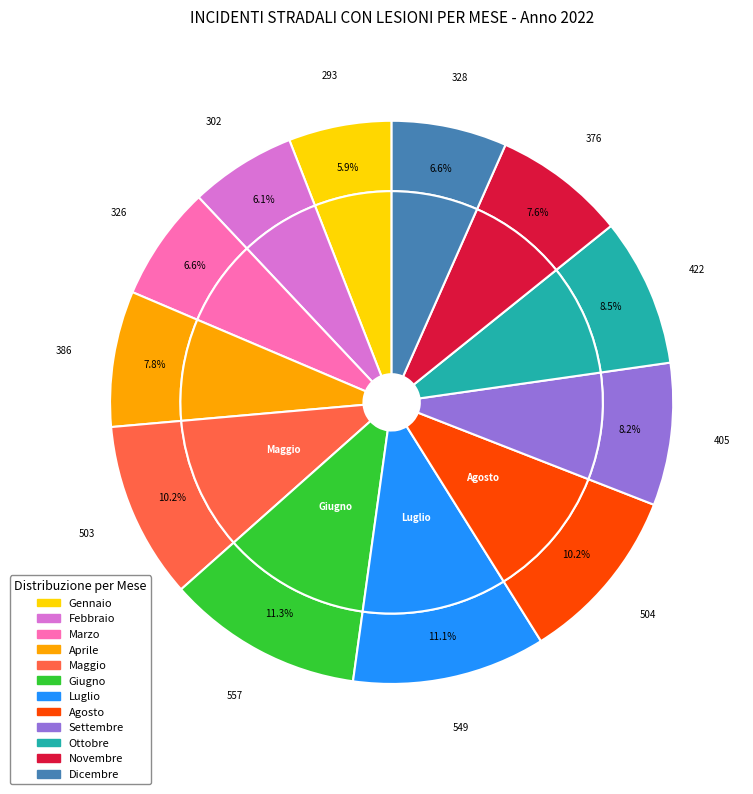

How many slices are in this pie chart?

12